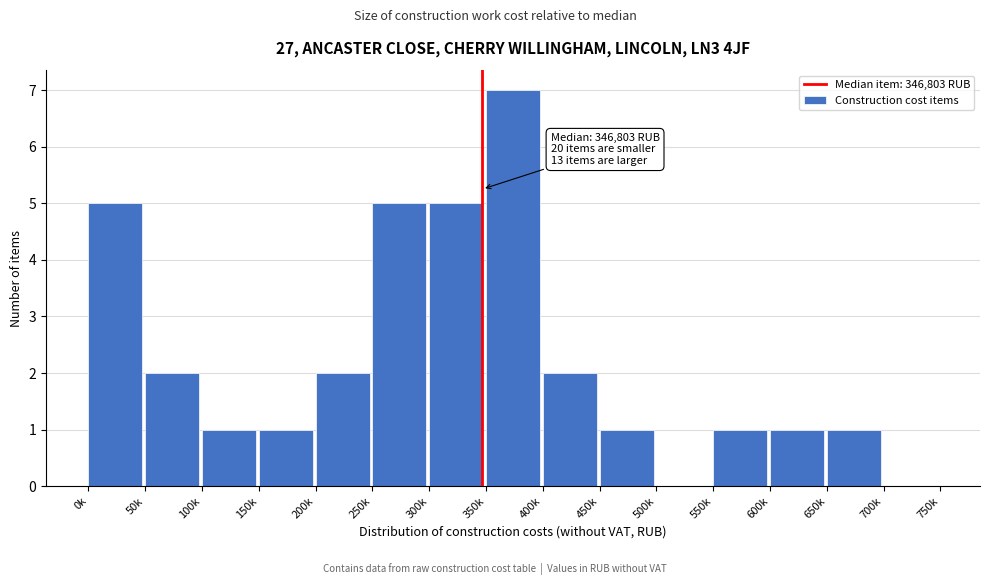

Reading left to right, transcribe all the data shown in this chart.

0k=5	50k=2	100k=1	150k=1	200k=2	250k=5	300k=5	350k=7	400k=2	450k=1	500k=0	550k=1	600k=1	650k=1	700k=0